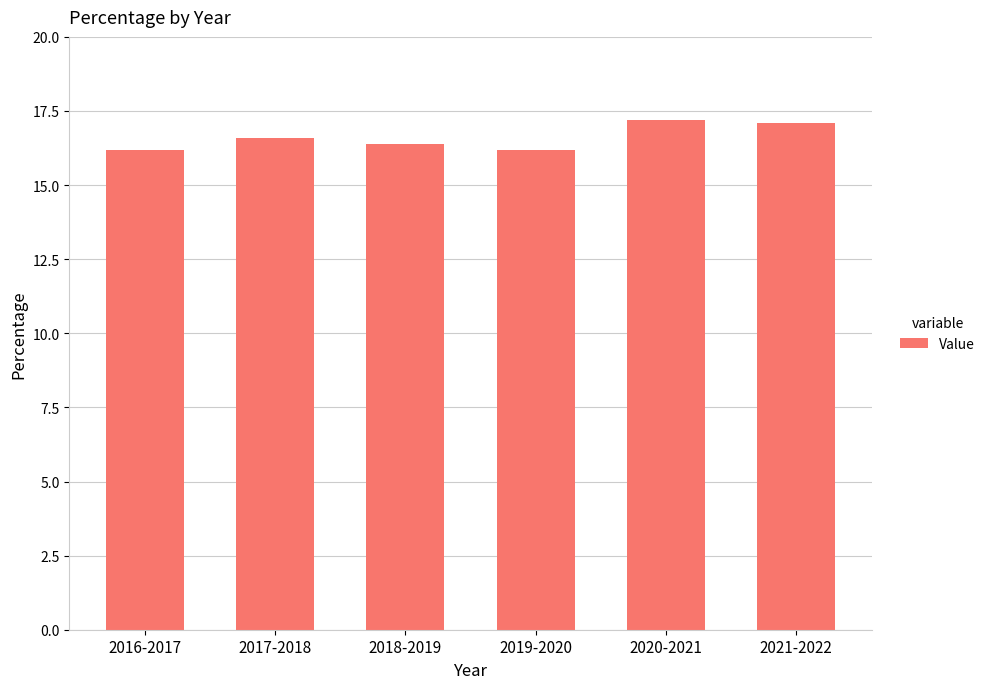

What is the label of the 4th bar from the right?

2018-2019